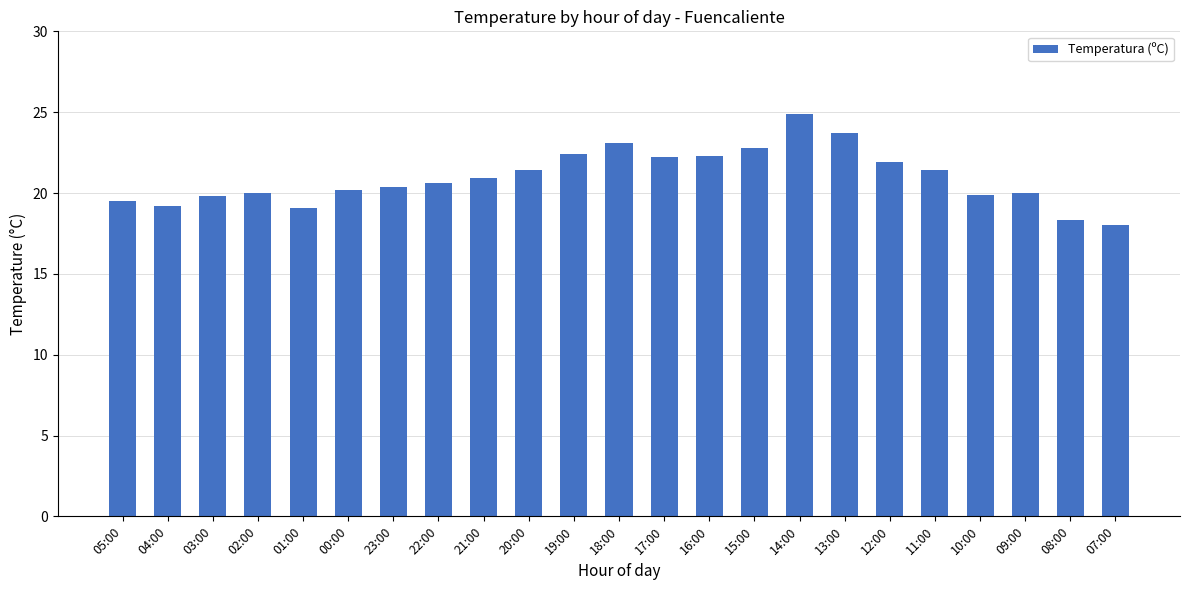

The chart shows a value of 7.1 at 18:00. True or false?

False